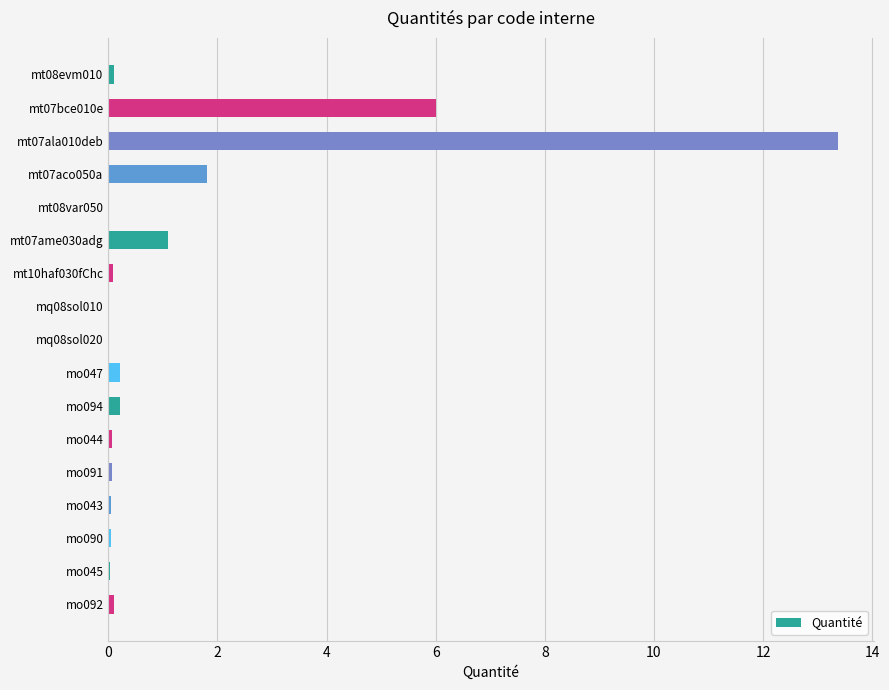

What is the greatest value displayed?

13.4